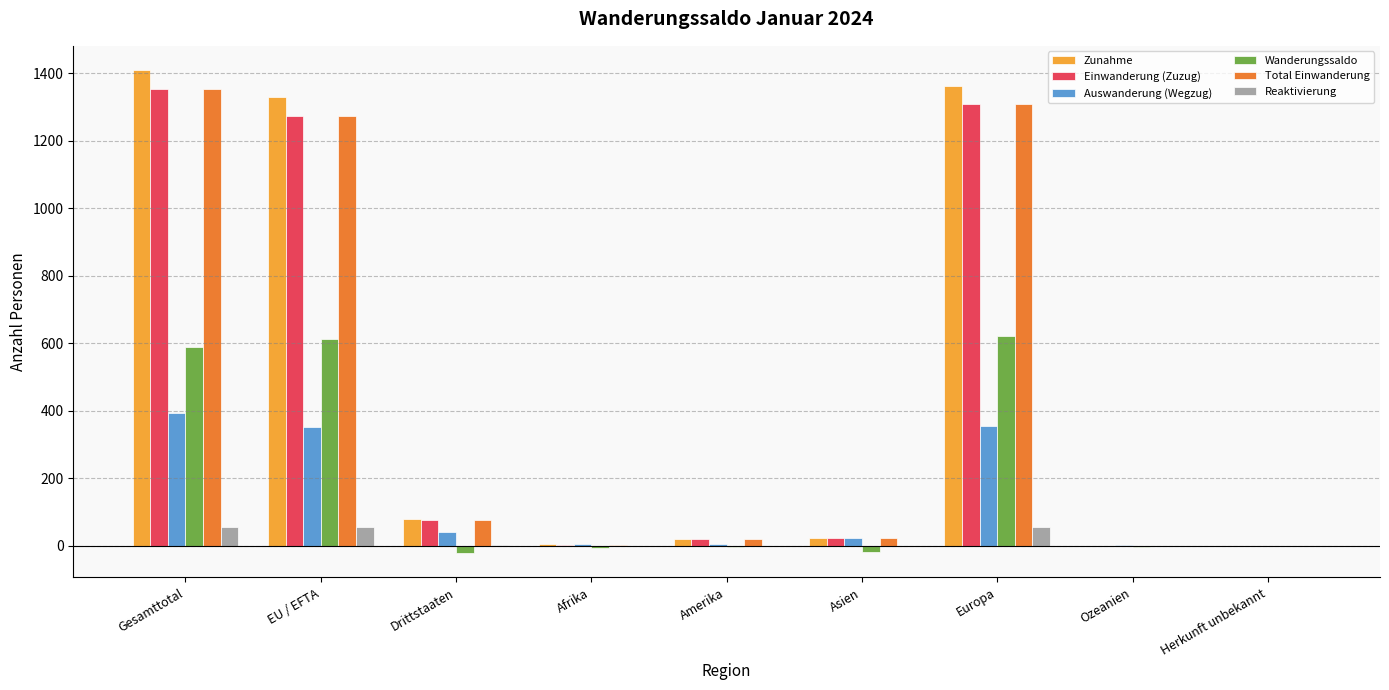

What are all the series names shown in the legend?

Zunahme, Einwanderung (Zuzug), Auswanderung (Wegzug), Wanderungssaldo, Total Einwanderung, Reaktivierung